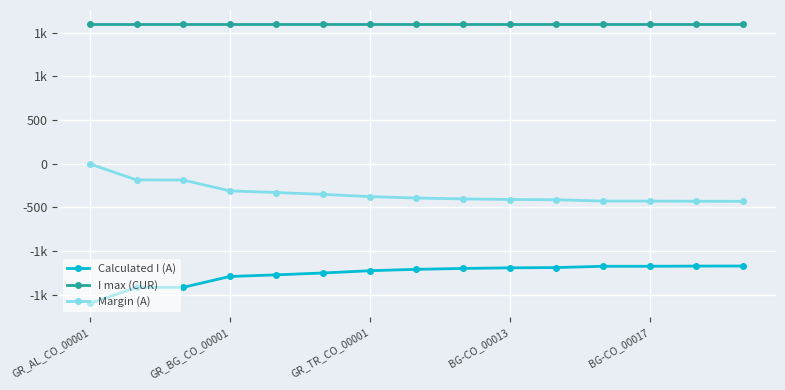

What are all the series names shown in the legend?

Calculated I (A), I max (CUR), Margin (A)